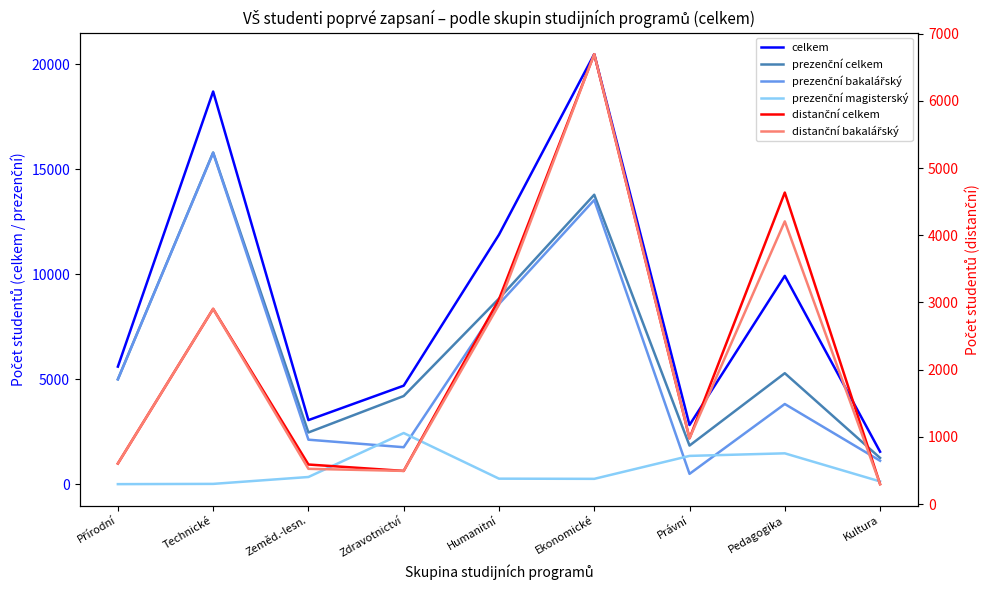

Between Technické and Pedagogika, which is larger?

Technické